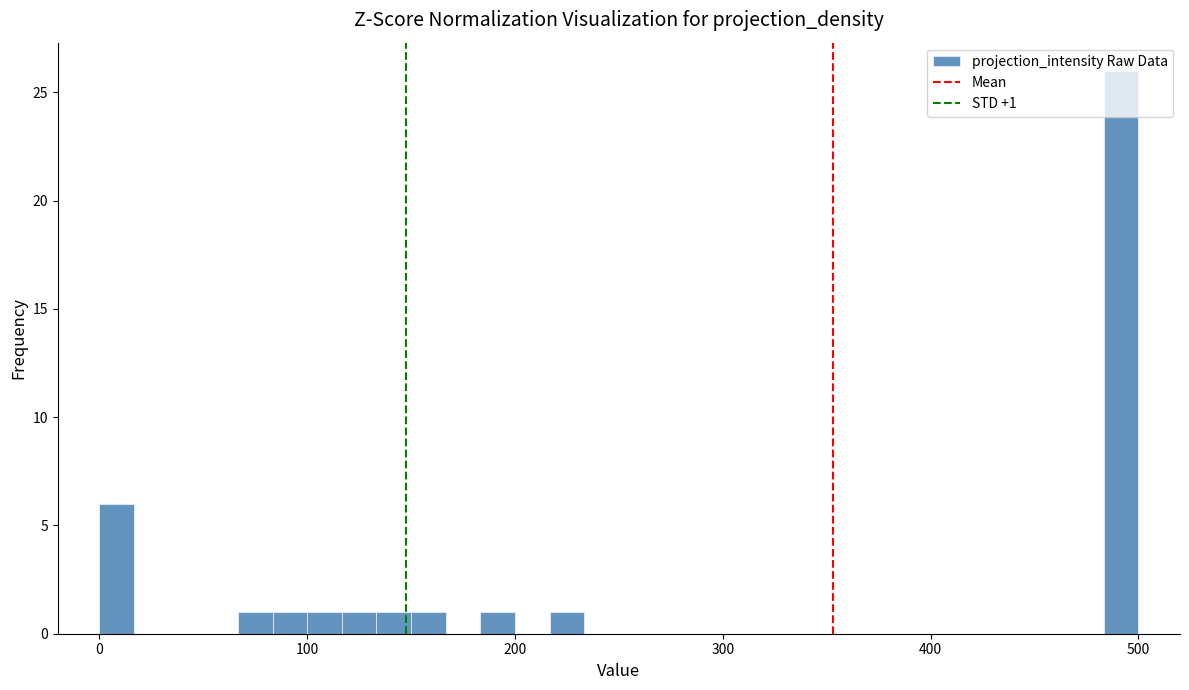

Read against the x-axis, roughly where is the centre of the tallest bar?

490